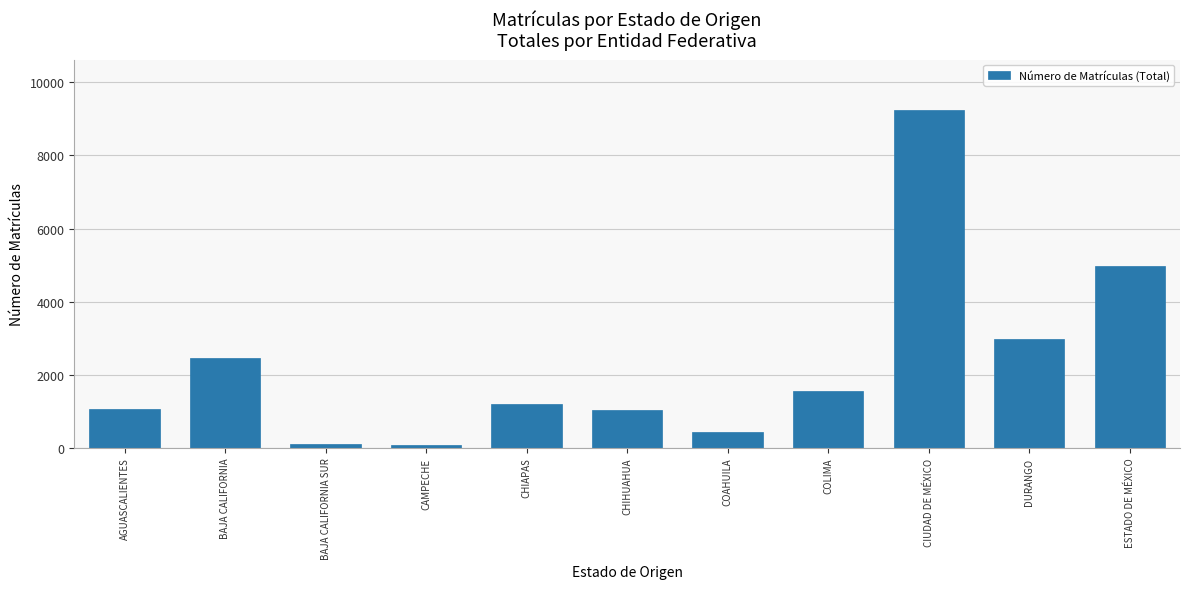

At which category does the chart reach its peak across all series?

CIUDAD DE MÉXICO